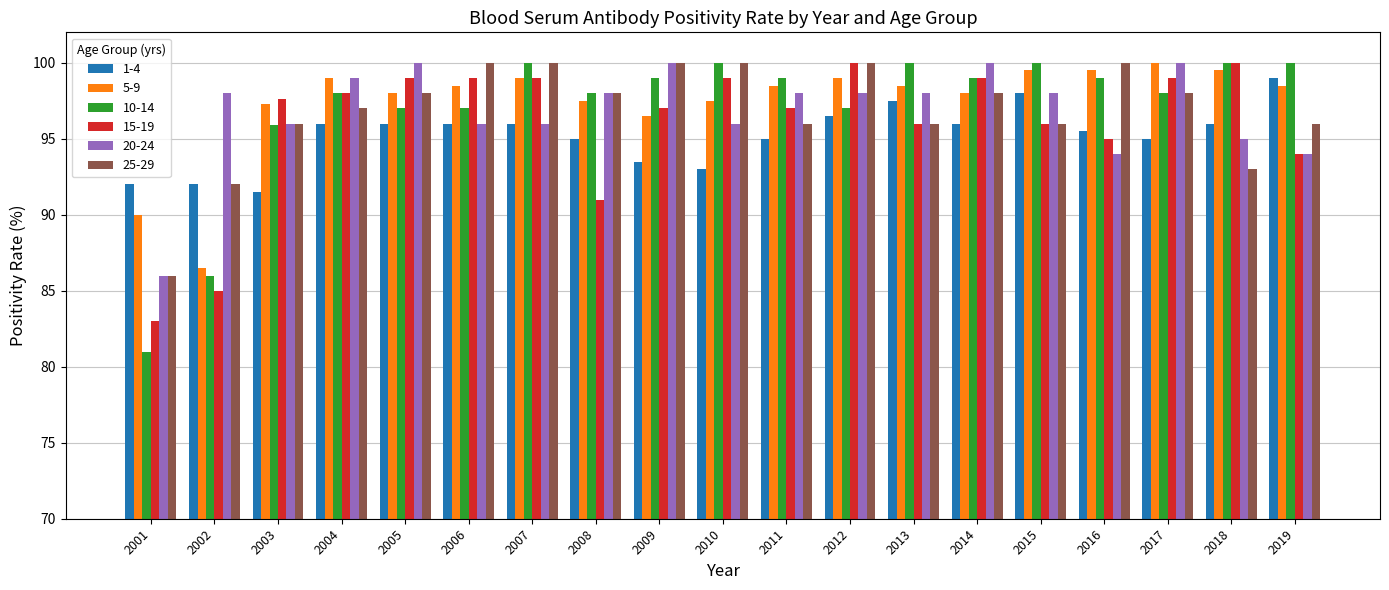

What is the average value of the 25-29 series?

96.8